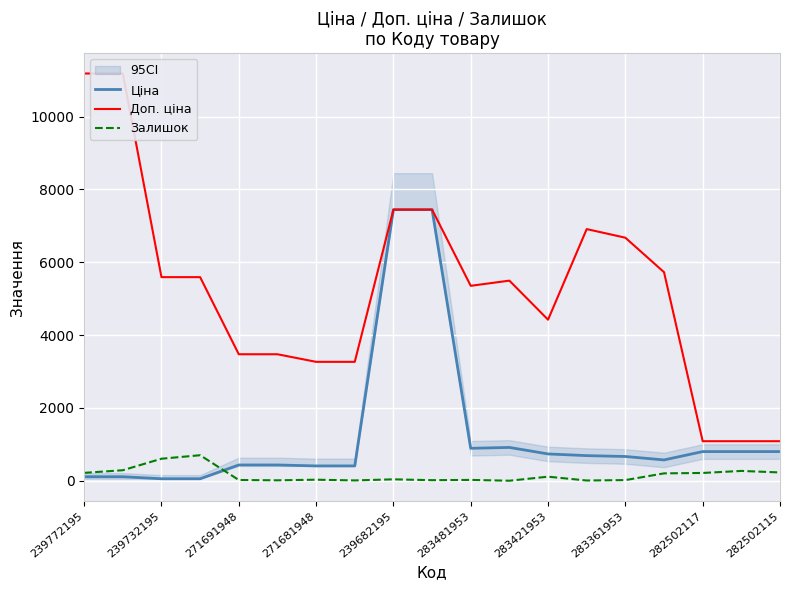

What is the difference between the maximum and minimum values in the Залишок series?

700.0